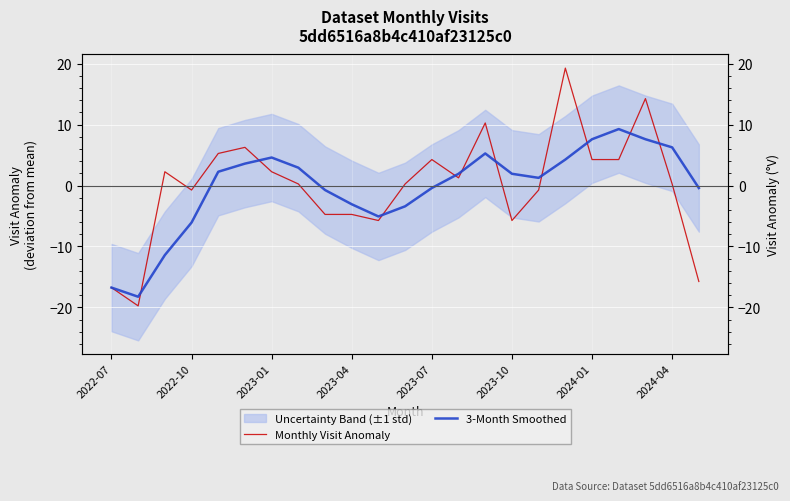

What is the sum of the Monthly Visit Anomaly values at 22 and 21?

-15.5